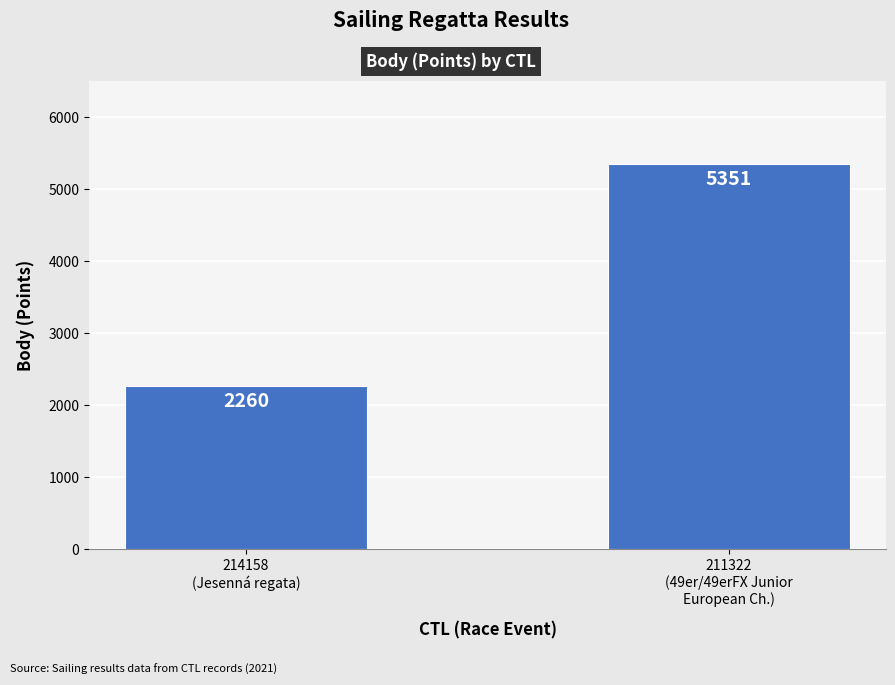

Reading left to right, transcribe all the data shown in this chart.

2260	5351